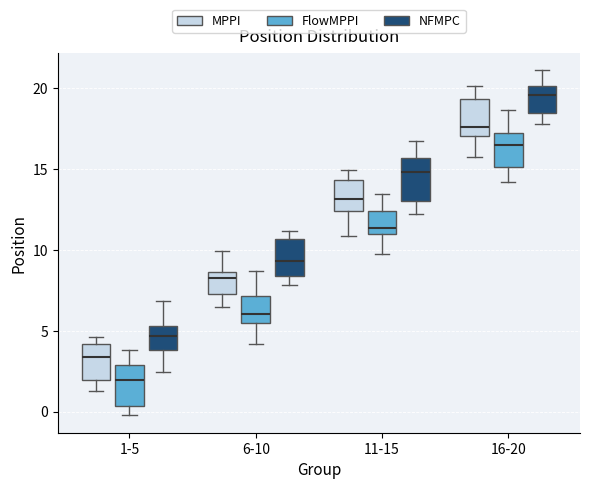

Reading left to right, transcribe this box plot: for each box, give where its median line is, the range the box spans, and where its two whiskers end, as read against the y-axis. The values are not printed on the chart, so give them approximately, as read against the axis.

1-5 (MPPI): median 3.5, box 2.0 to 4.0, whiskers 1.5 to 4.5
1-5 (FlowMPPI): median 2.0, box 0.5 to 3.0, whiskers 0.0 to 4.0
1-5 (NFMPC): median 4.5, box 4.0 to 5.5, whiskers 2.5 to 7.0
6-10 (MPPI): median 8.5 (just below the box's upper edge), box 7.5 to 8.5, whiskers 6.5 to 10.0
6-10 (FlowMPPI): median 6.0, box 5.5 to 7.0, whiskers 4.0 to 8.5
6-10 (NFMPC): median 9.5, box 8.5 to 10.5, whiskers 8.0 to 11.0
11-15 (MPPI): median 13.0, box 12.5 to 14.5, whiskers 11.0 to 15.0
11-15 (FlowMPPI): median 11.5, box 11.0 to 12.5, whiskers 9.5 to 13.5
11-15 (NFMPC): median 15.0, box 13.0 to 15.5, whiskers 12.0 to 16.5
16-20 (MPPI): median 17.5, box 17.0 to 19.5, whiskers 15.5 to 20.0
16-20 (FlowMPPI): median 16.5, box 15.0 to 17.0, whiskers 14.0 to 18.5
16-20 (NFMPC): median 19.5, box 18.5 to 20.0, whiskers 18.0 to 21.0